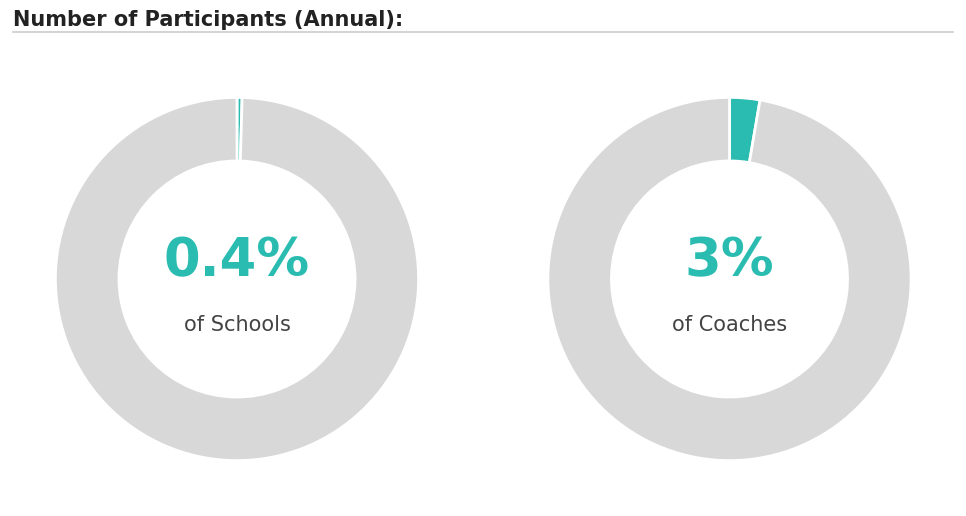

Is Schools the majority of the pie?

No